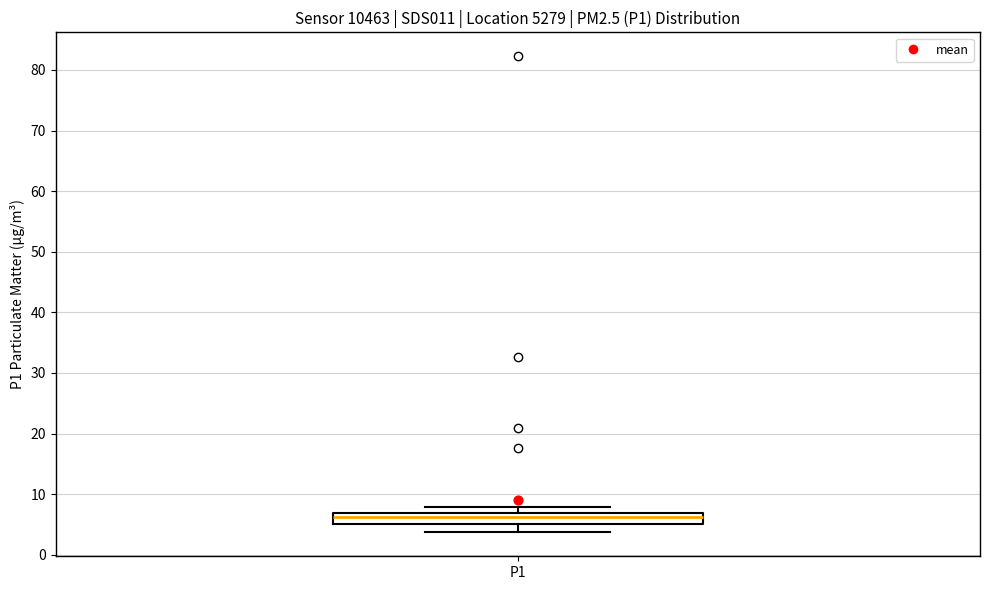

Transcribe this box plot: give where the median line is, the range the box spans, and where the two whiskers end, as read against the y-axis. The values are not printed on the chart, so give them approximately, as read against the axis.

median 6, box 5 to 7, whiskers 4 to 8